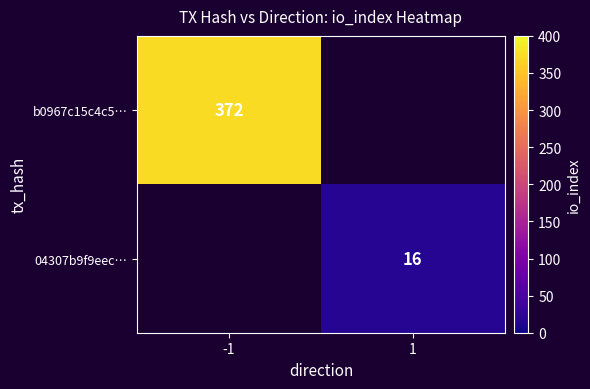

Is it true that 04307b9f9eec… equals 28 at 1?

False